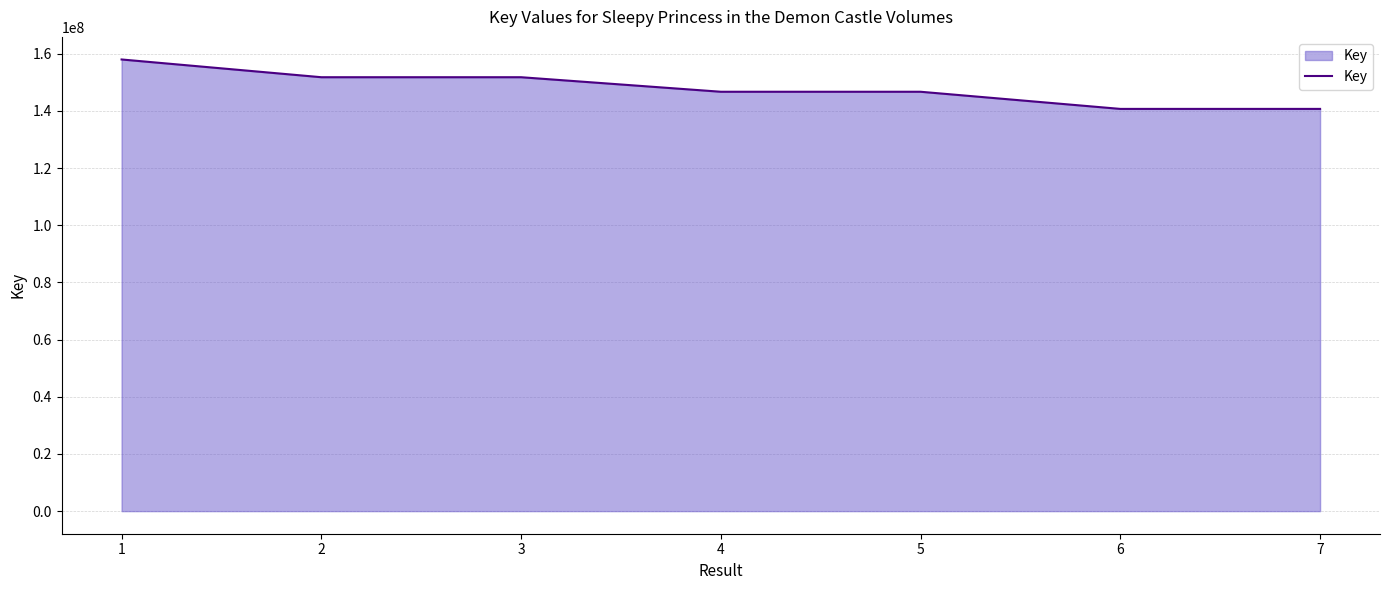

What is the smallest value displayed?

140696833